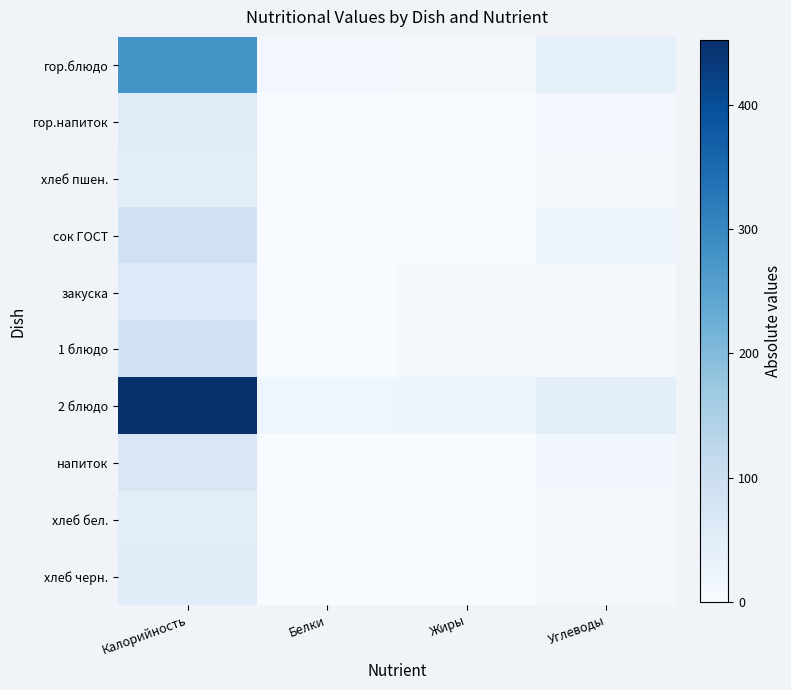

Reading left to right, what are all the values shown in this chart?

гор.блюдо: Калорийность=277.8	Белки=11.2	Жиры=8.8	Углеводы=38.1
гор.напиток: Калорийность=53.4	Белки=0.2	Жиры=0.1	Углеводы=13.0
хлеб пшен.: Калорийность=47.0	Белки=1.5	Жиры=0.2	Углеводы=9.8
сок ГОСТ: Калорийность=90.0	Белки=0.0	Жиры=0.0	Углеводы=22.4
закуска: Калорийность=60.6	Белки=0.9	Жиры=4.1	Углеводы=4.9
1 блюдо: Калорийность=86.0	Белки=1.6	Жиры=4.7	Углеводы=9.4
2 блюдо: Калорийность=452.0	Белки=19.8	Жиры=22.3	Углеводы=43.1
напиток: Калорийность=68.3	Белки=0.3	Жиры=0.1	Углеводы=14.8
хлеб бел.: Калорийность=47.0	Белки=1.5	Жиры=0.2	Углеводы=9.8
хлеб черн.: Калорийность=51.8	Белки=1.7	Жиры=0.7	Углеводы=9.7